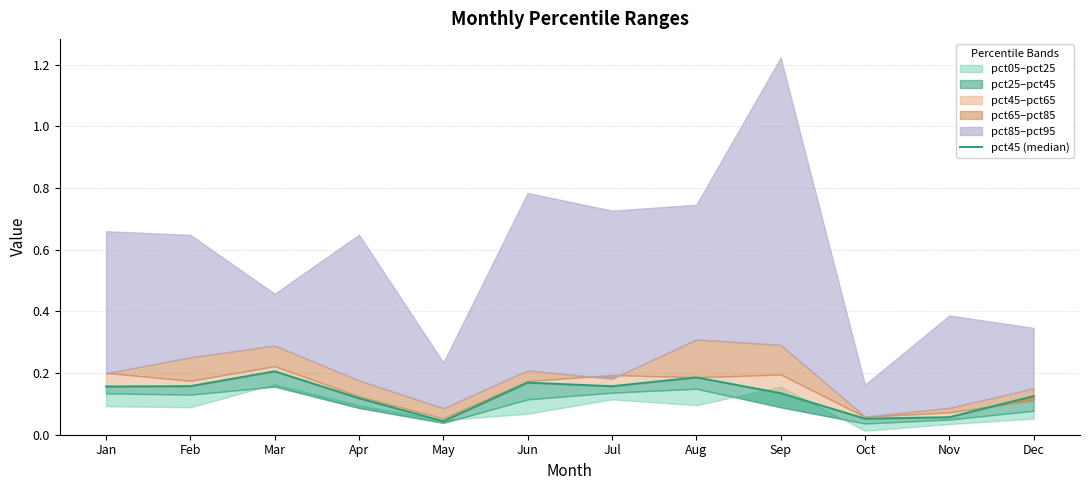

Rank the categories by value from highest to lowest.

Mar, Aug, Jun, Feb, Jul, Jan, Sep, Dec, Apr, Nov, Oct, May